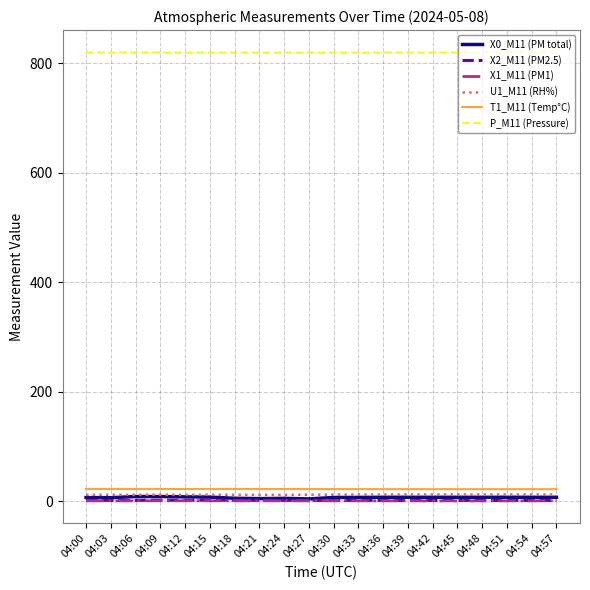

What is the average value of the X2_M11 (PM2.5) series?

1.7